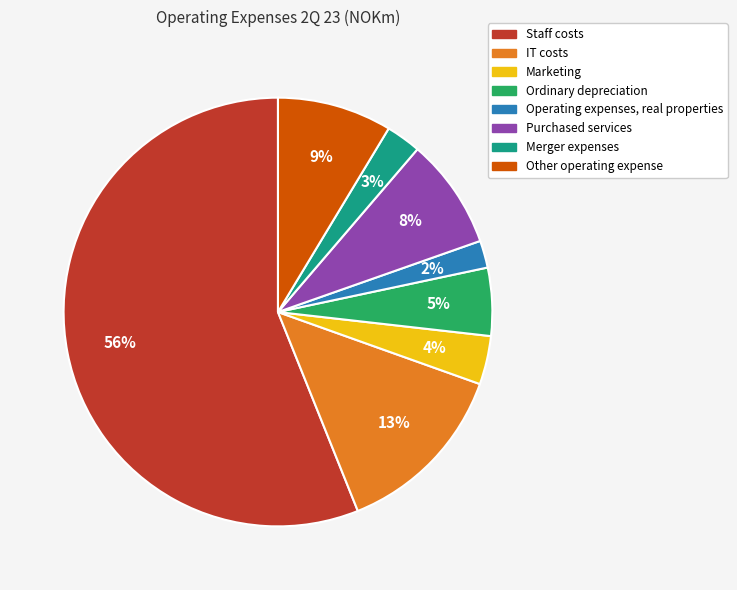

To the nearest percent, what is the difference between the largest and smallest slice percentages?

54%